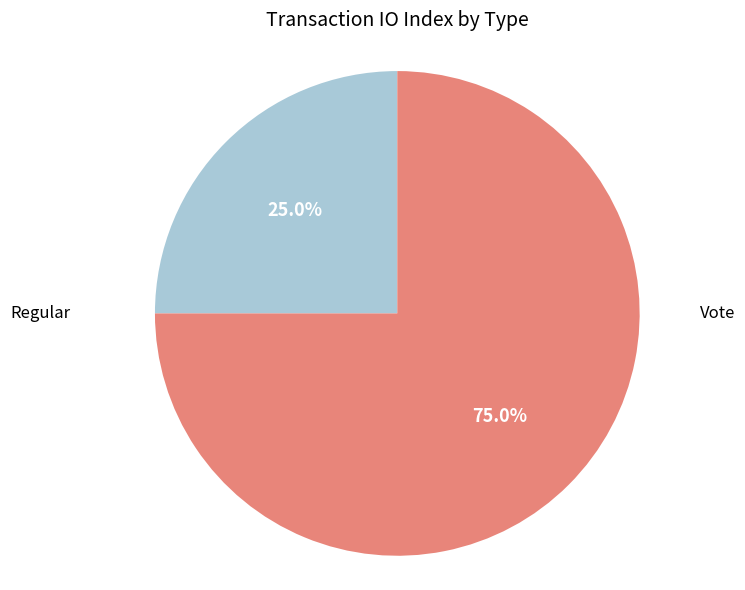

Is there a majority slice in this chart?

Yes